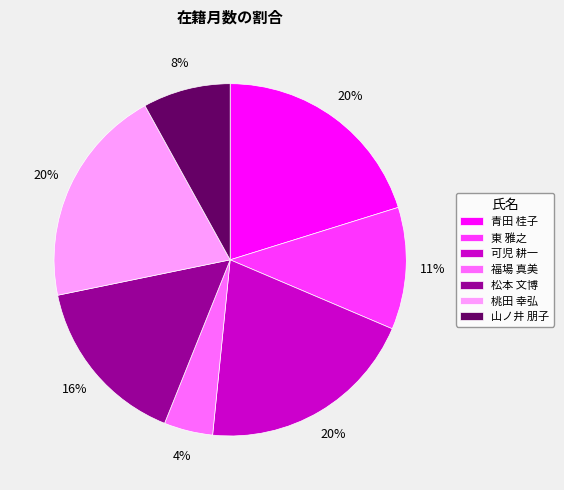

True or false: 東 雅之 accounts for 21% of the total.

False